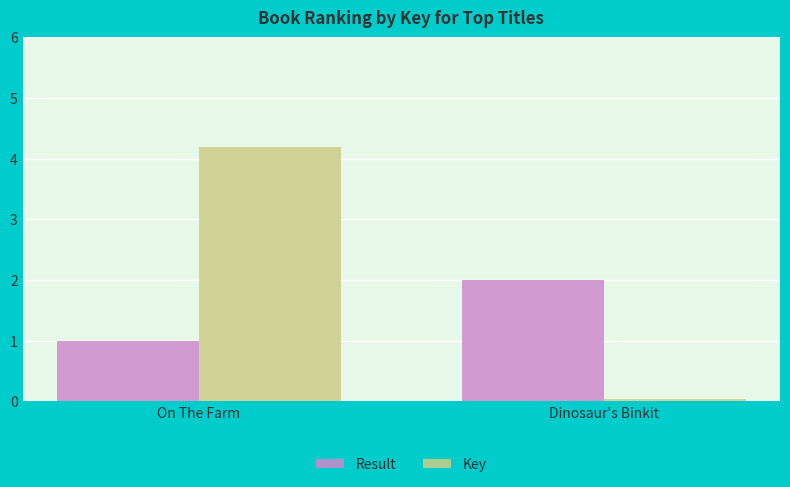

What position from the left is Dinosaur's Binkit?

2